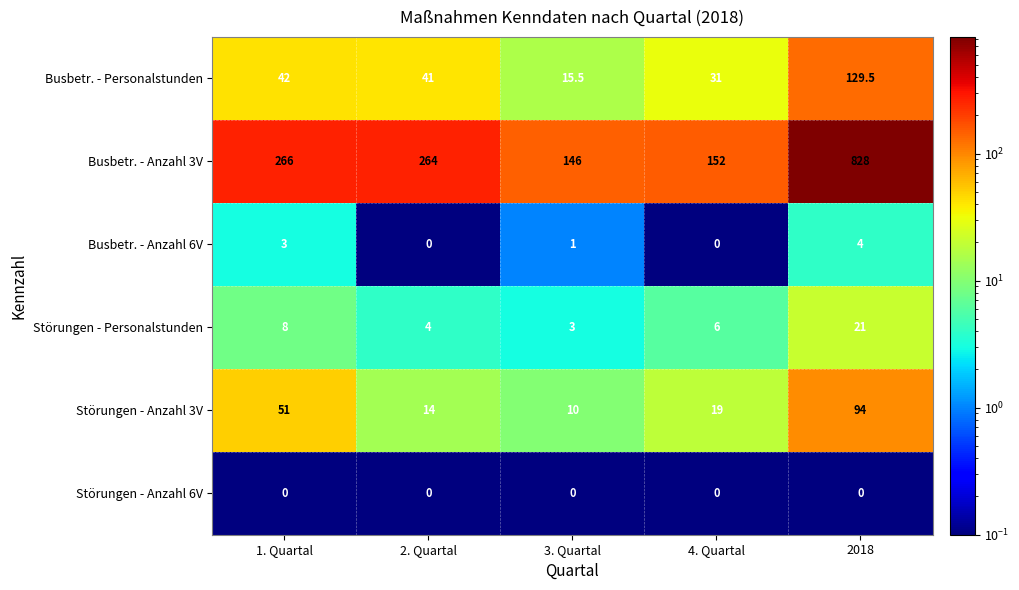

At how many categories does at least one series exceed 659?

1